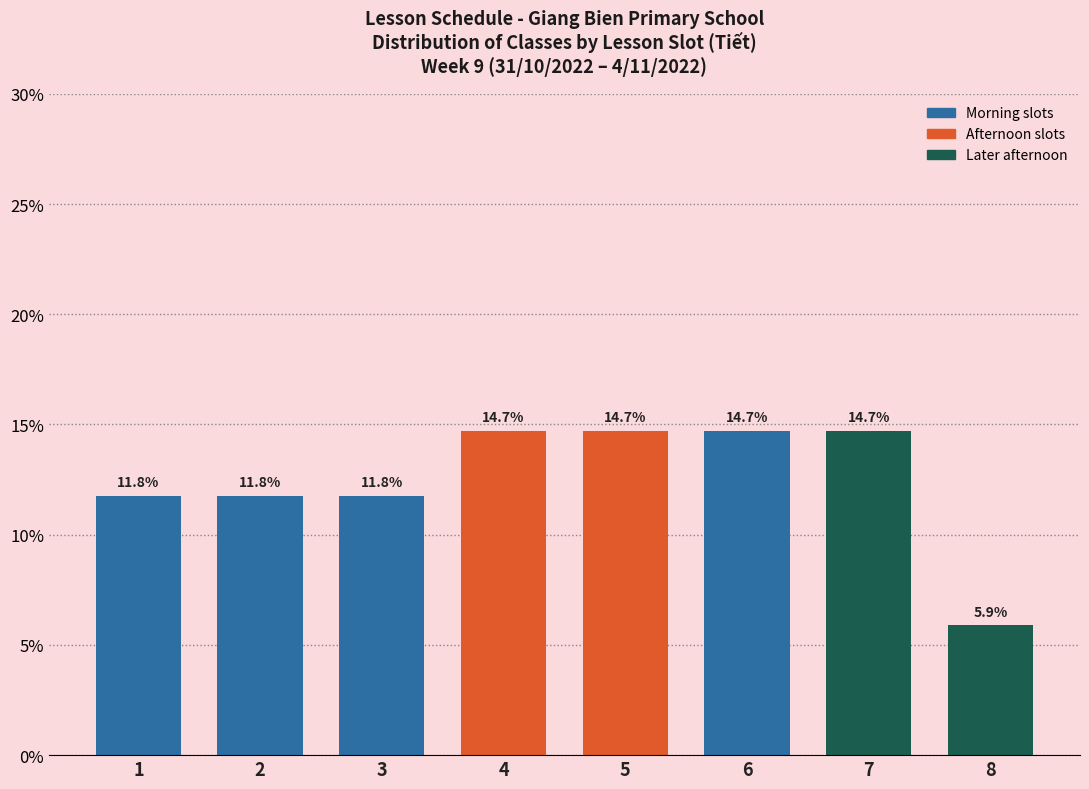

Reading left to right, list all the values displayed in this chart.

1=11.8	2=11.8	3=11.8	4=14.7	5=14.7	6=14.7	7=14.7	8=5.9